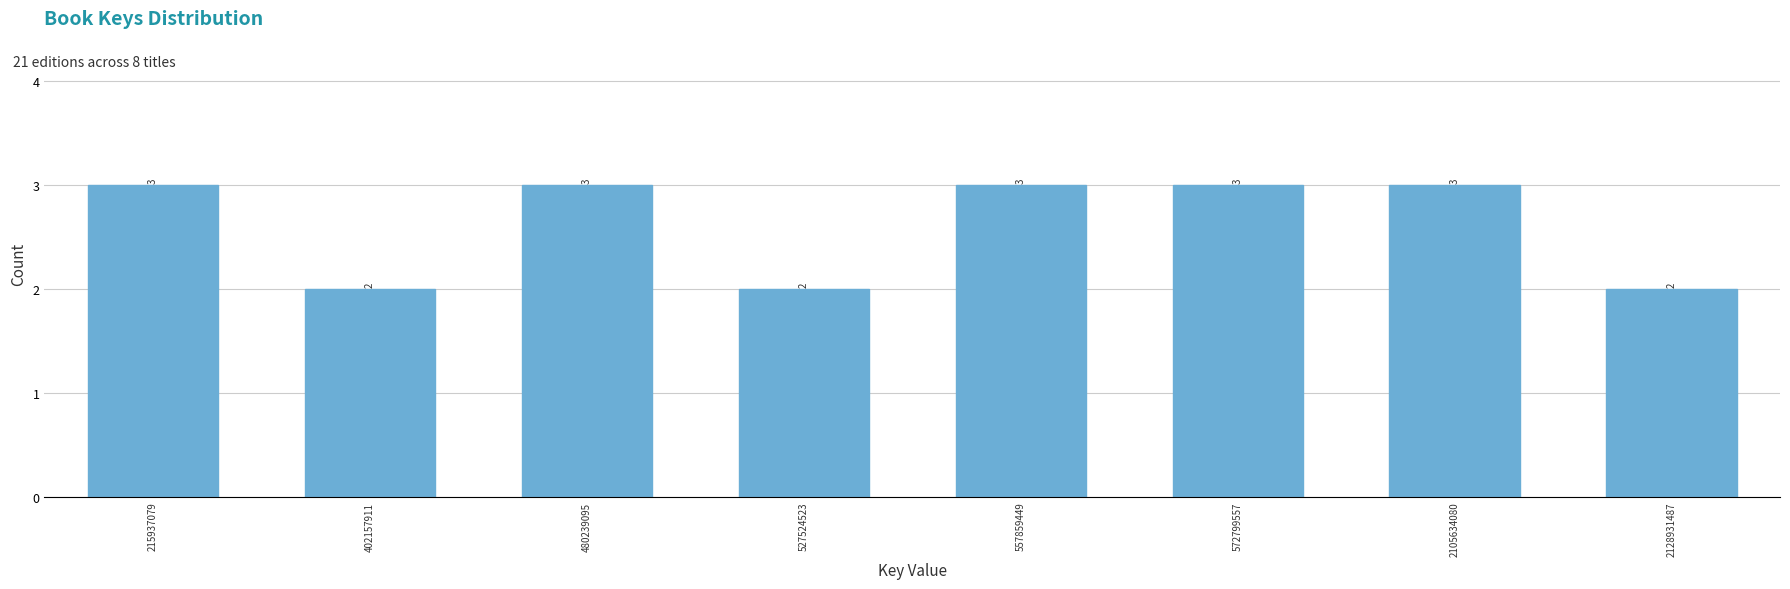

Reading right to left, transcribe all the data shown in this chart.

2128931487=2	2105634080=3	572799557=3	557859449=3	527524523=2	480239095=3	402157911=2	215937079=3